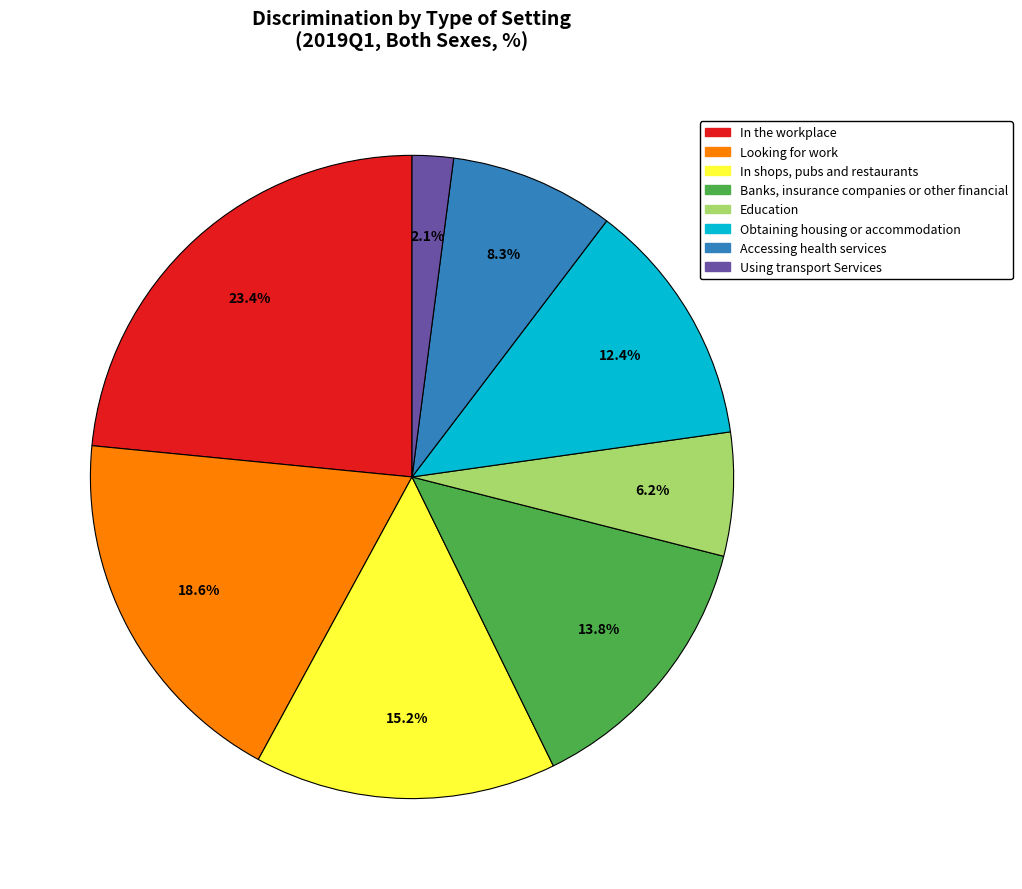

Does Obtaining housing or accommodation represent more than half of the total?

No